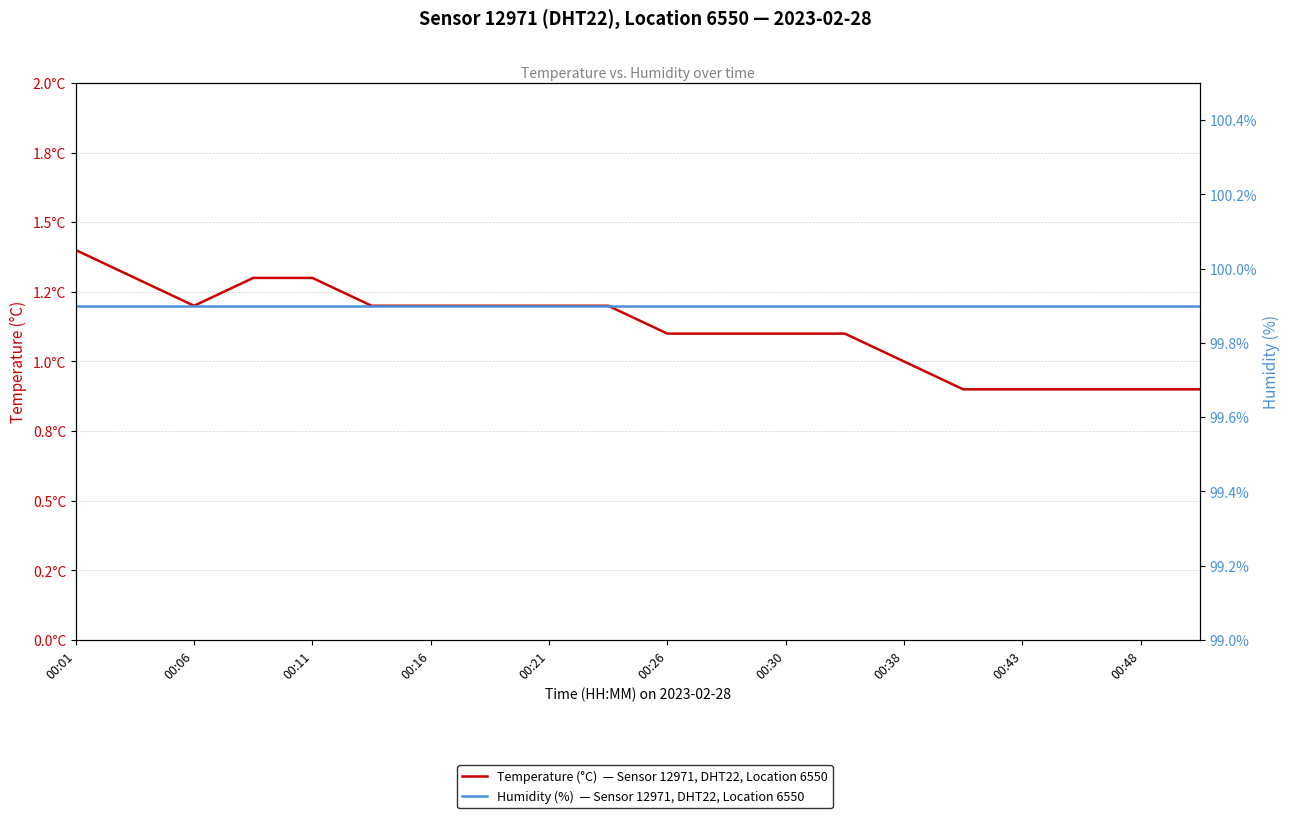

True or false: Humidity (%) and Temperature (°C) cross at least once.

False